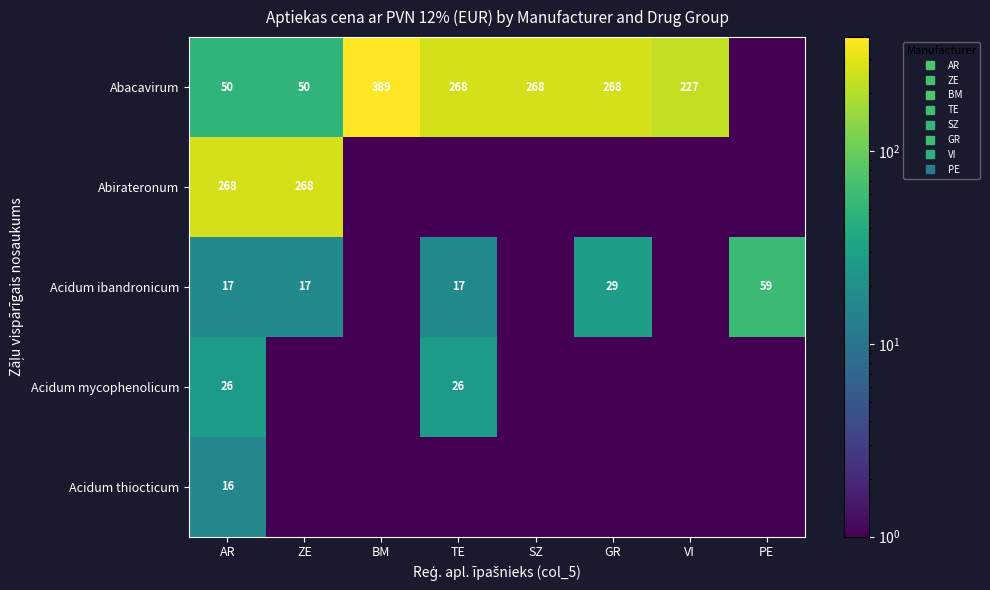

Is it true that Acidum mycophenolicum equals 26.0 at TE?

True